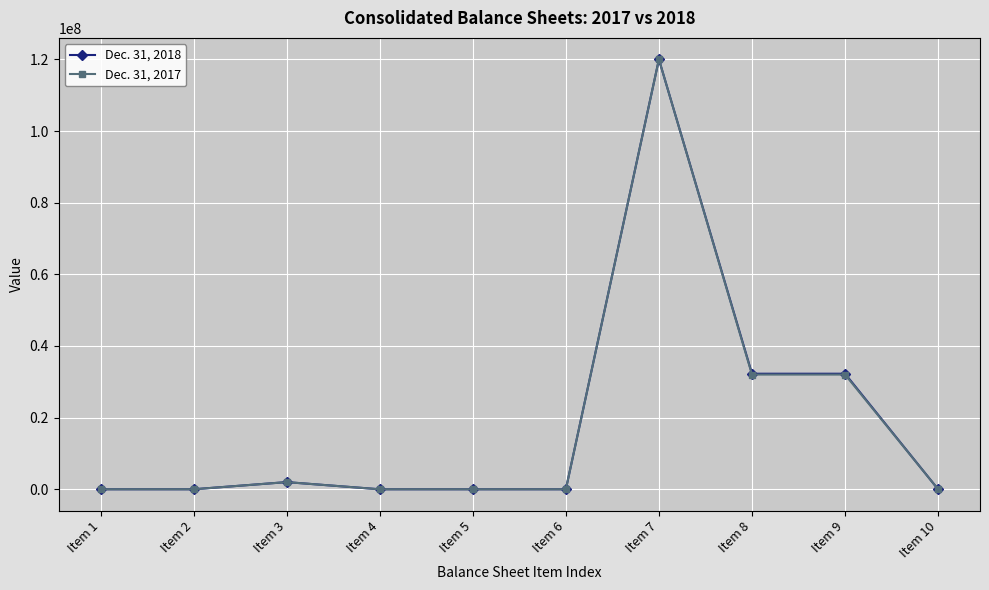

Is this an area chart (filled region under the line)?

No